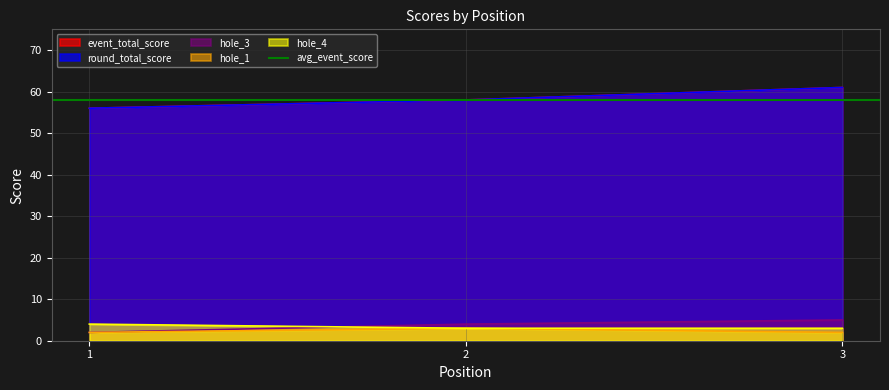

How many data points in hole_3 are above 4?

1